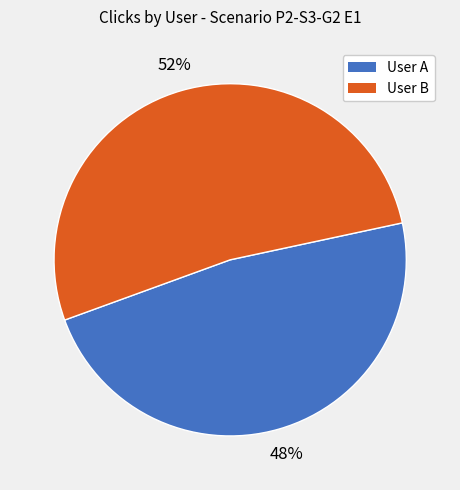

To the nearest percent, what is the difference between the largest and smallest slice percentages?

4%